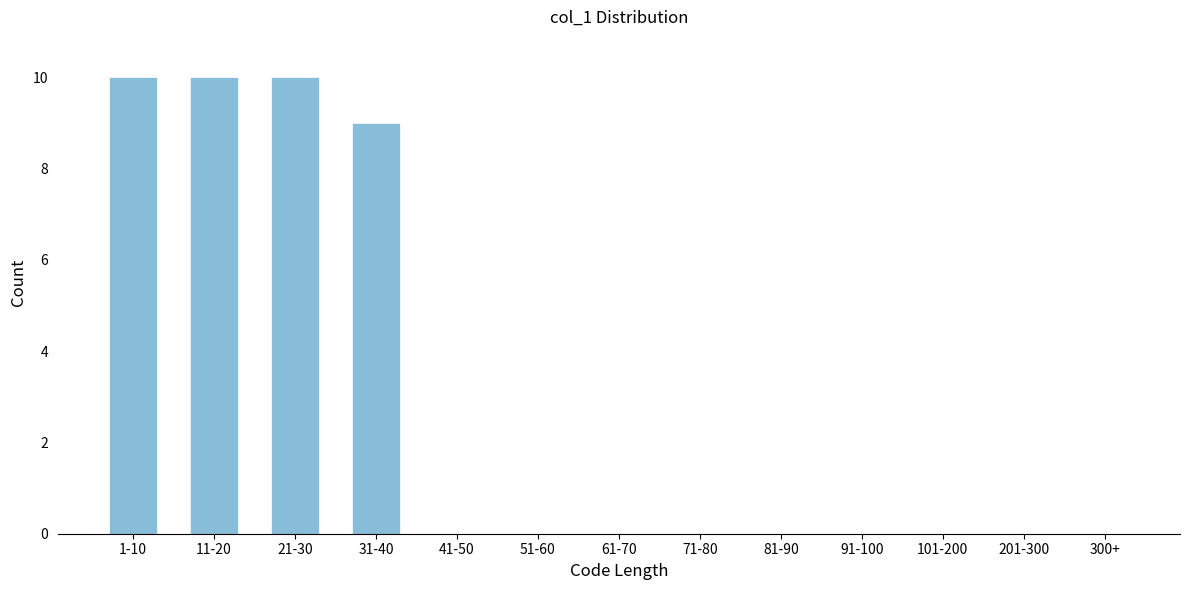

Reading left to right, transcribe all the data shown in this chart.

1-10=10	11-20=10	21-30=10	31-40=9	41-50=0	51-60=0	61-70=0	71-80=0	81-90=0	91-100=0	101-200=0	201-300=0	300+=0